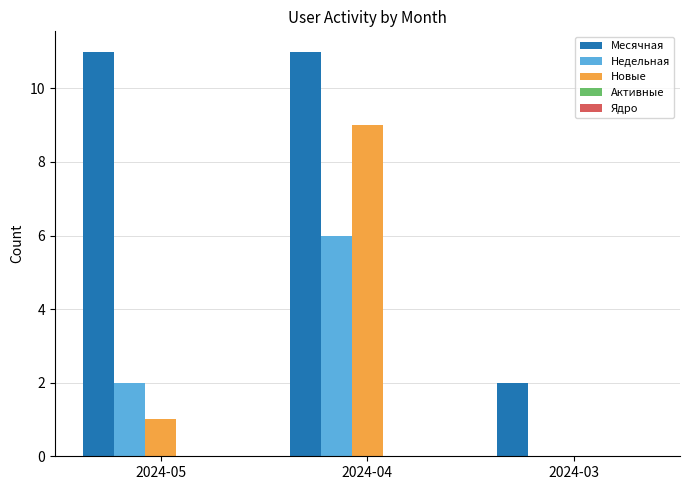

What is the total value across all series at 2024-05?

14